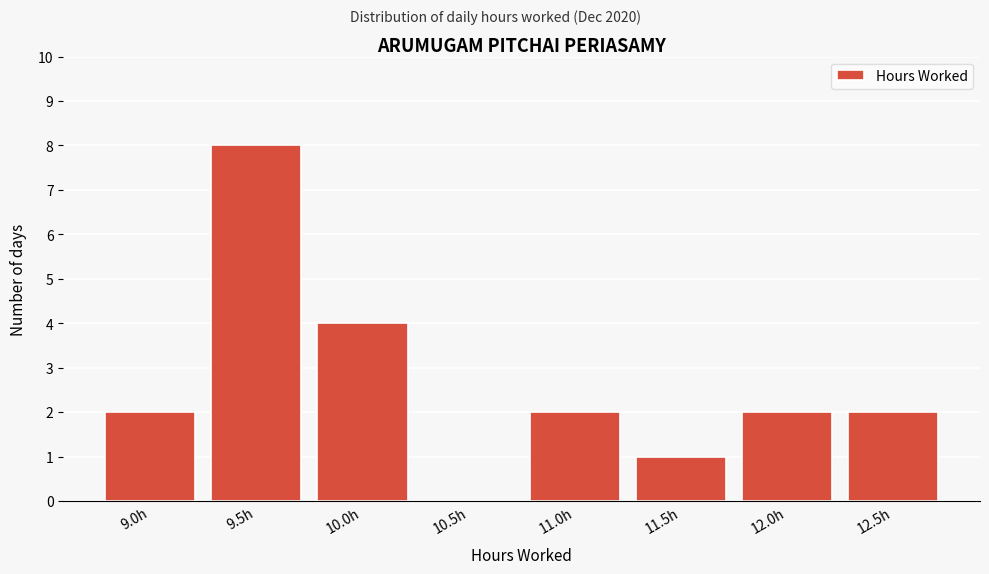

Reading left to right, what are all the values shown in this chart?

9.0h=2	9.5h=8	10.0h=4	10.5h=0	11.0h=2	11.5h=1	12.0h=2	12.5h=2